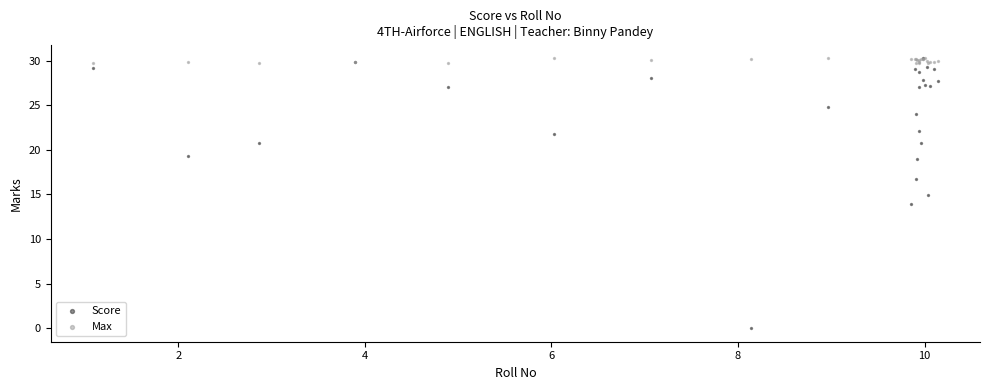

What are all the series names shown in the legend?

Score, Max